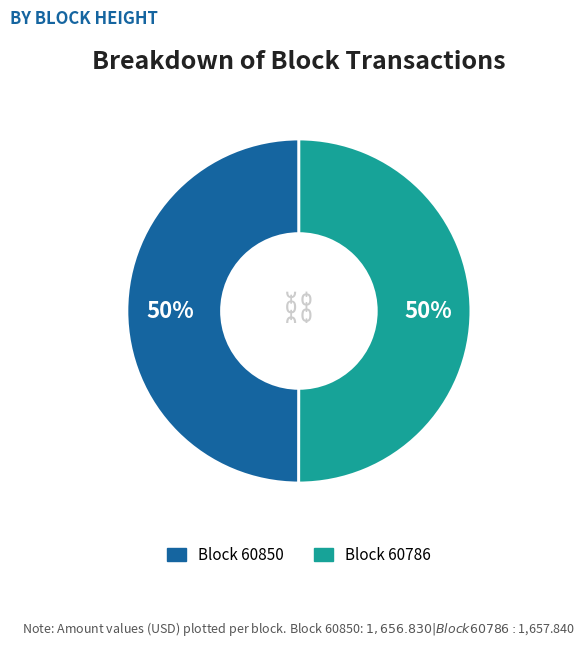

Count the number of slices in the pie.

2